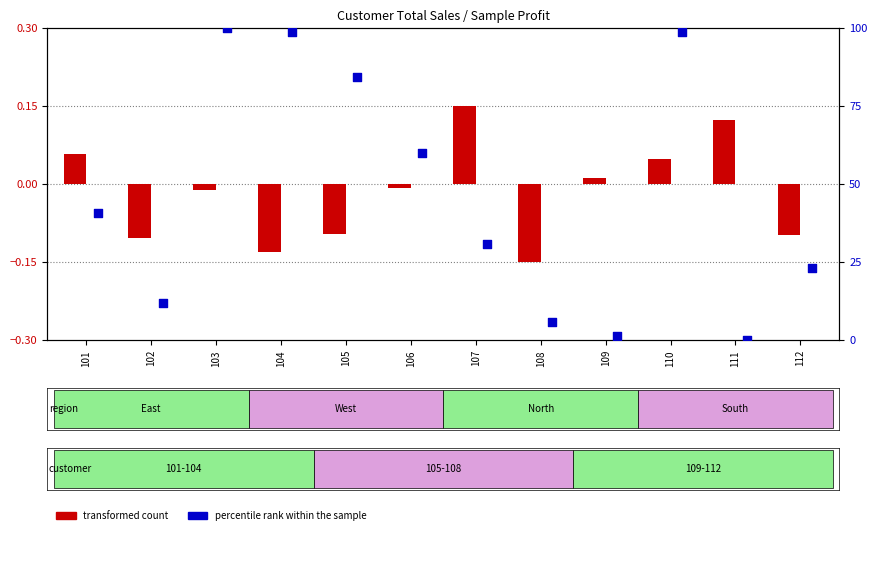

What are all the series names shown in the legend?

transformed count, percentile rank within the sample